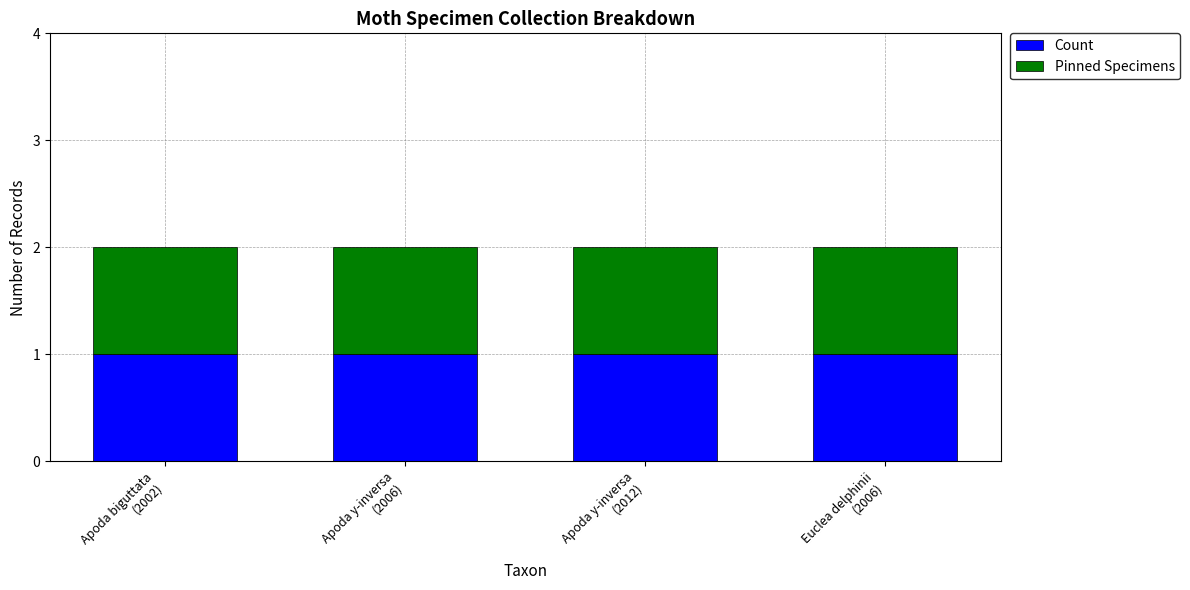

Which category has the highest value across all series?

Apoda y-inversa